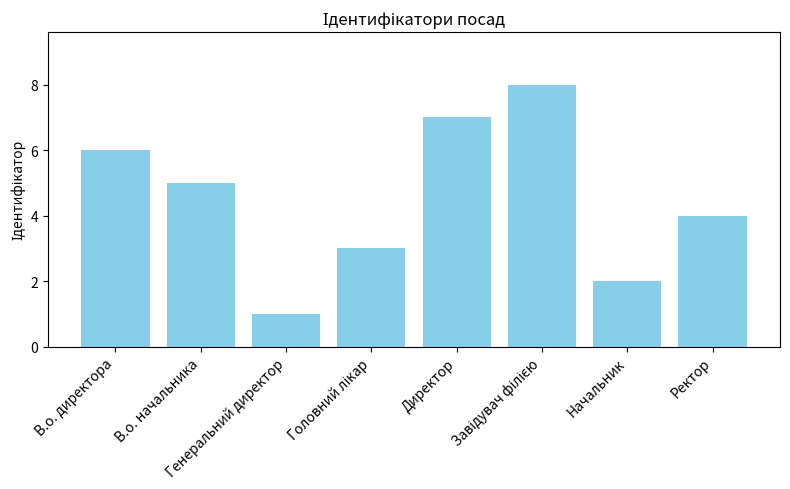

What is the value of the 8th bar from the left?

4